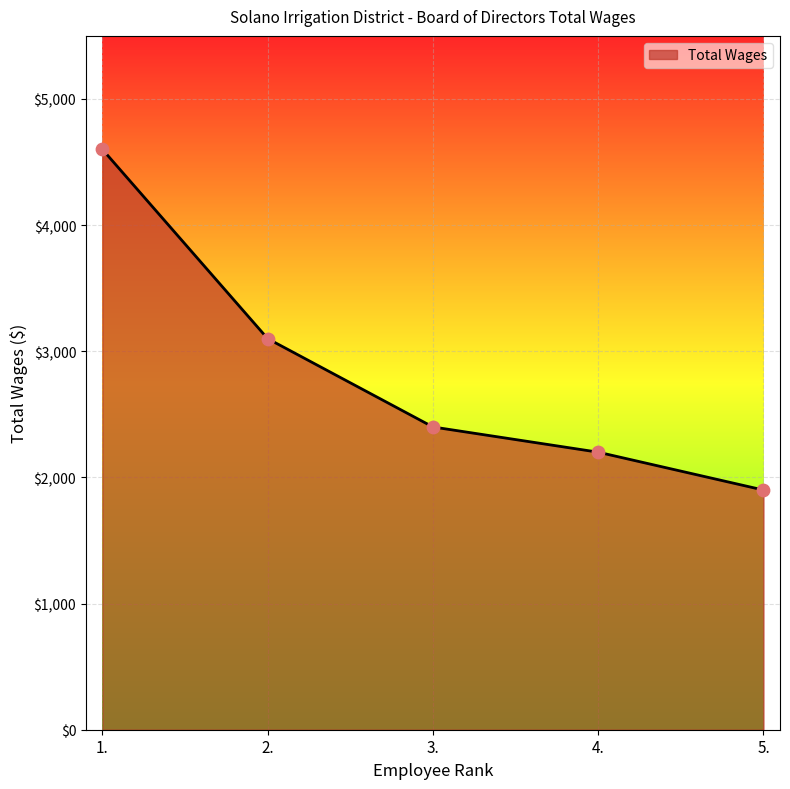

Approximately how many times larger is the value at 3. compared to 1.?

0.5